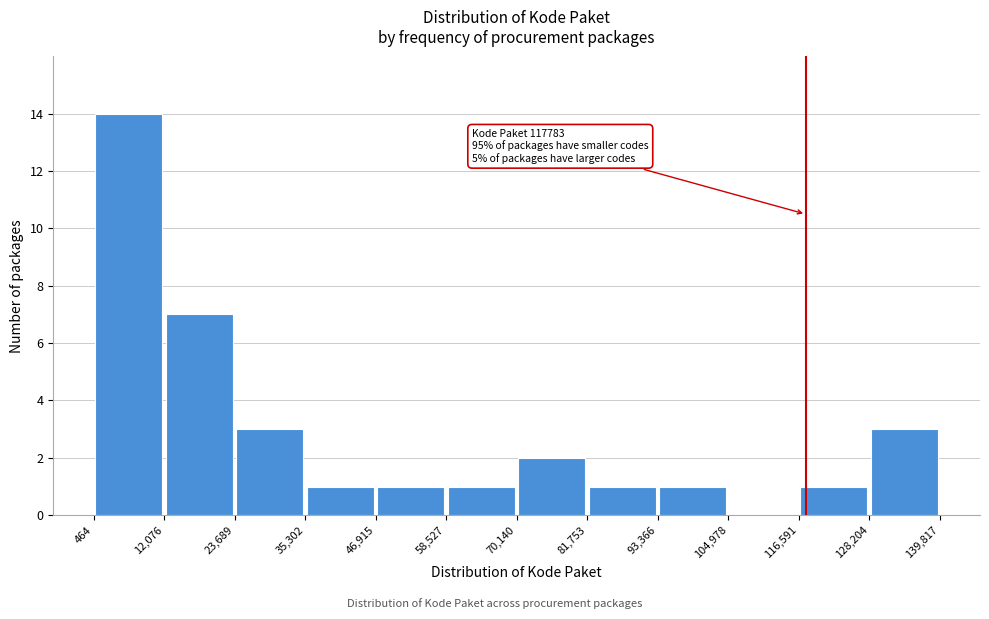

Over which range of the x-axis is the bar tallest?

464 to 12,076